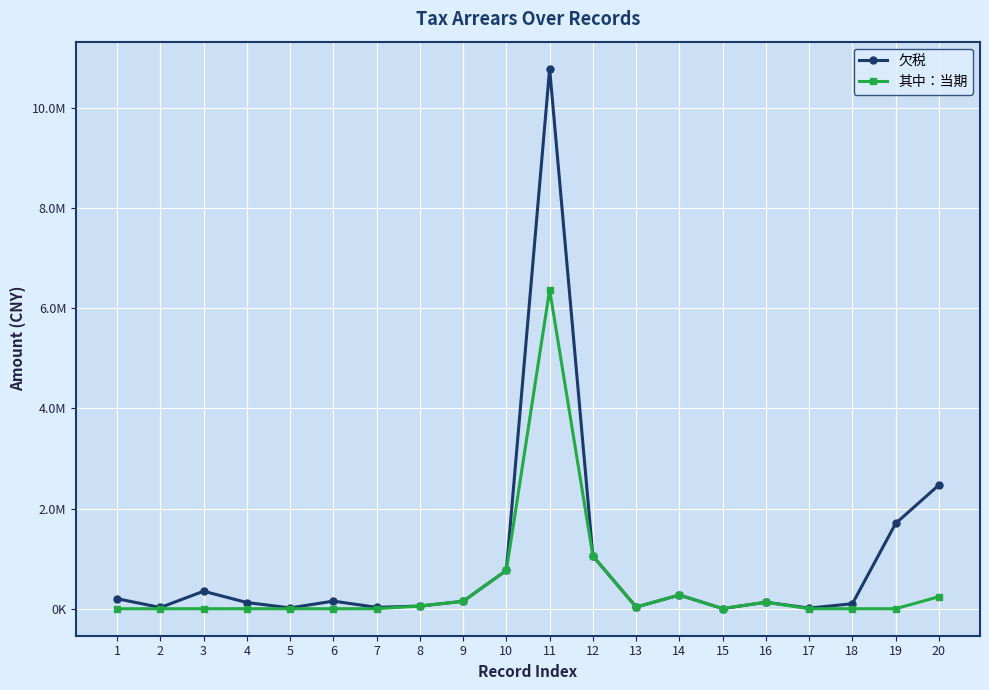

What are all the series names shown in the legend?

欠税, 其中：当期